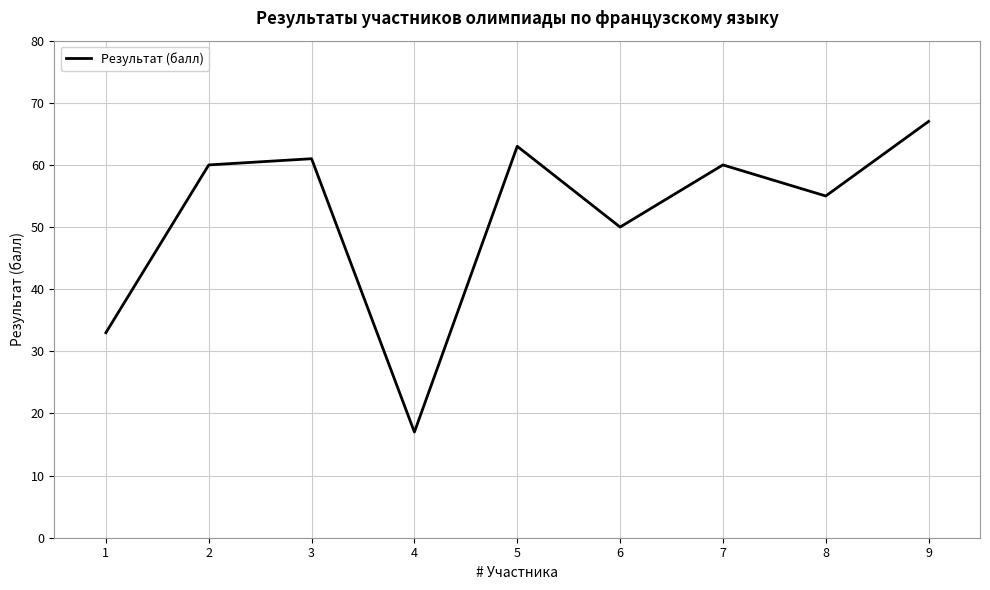

Does the chart display data point markers on the line(s)?

No